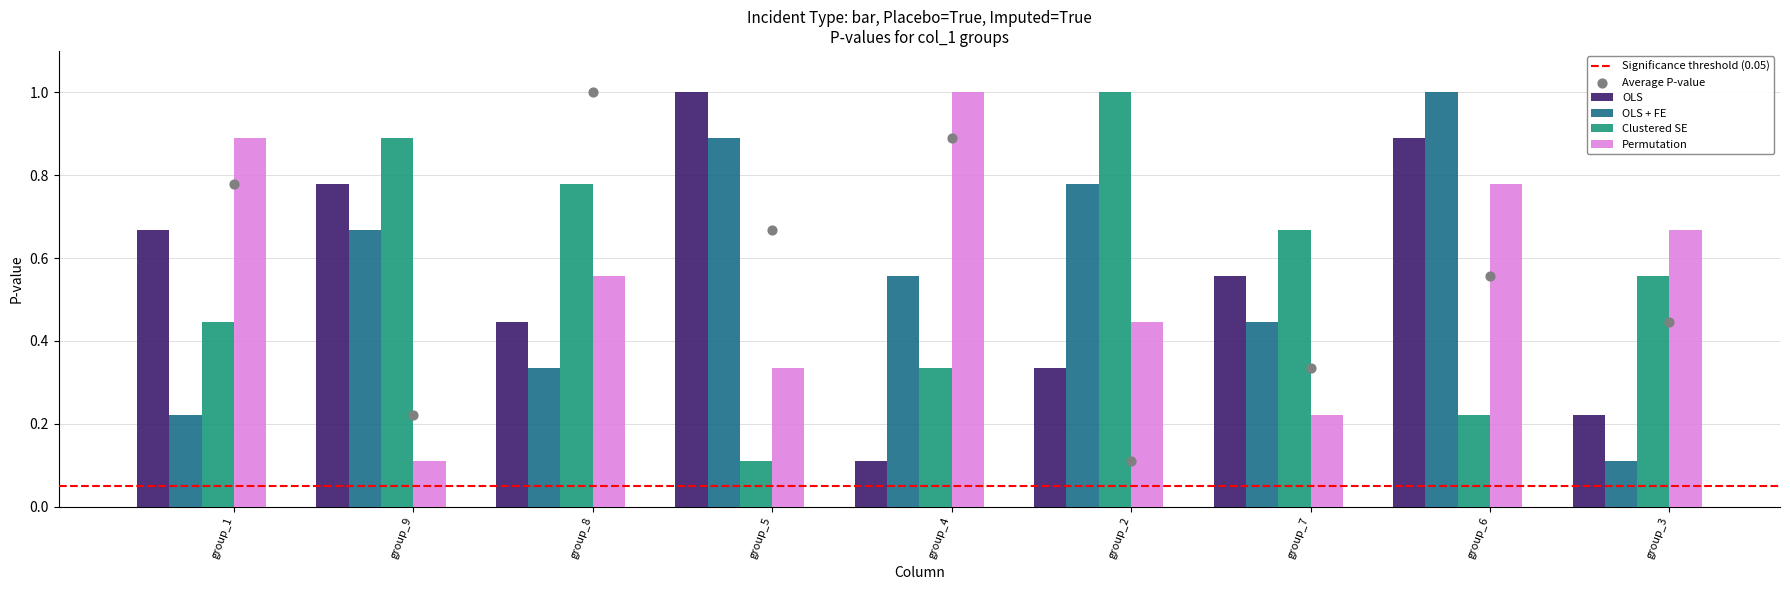

What is the maximum value for Permutation?

1.0